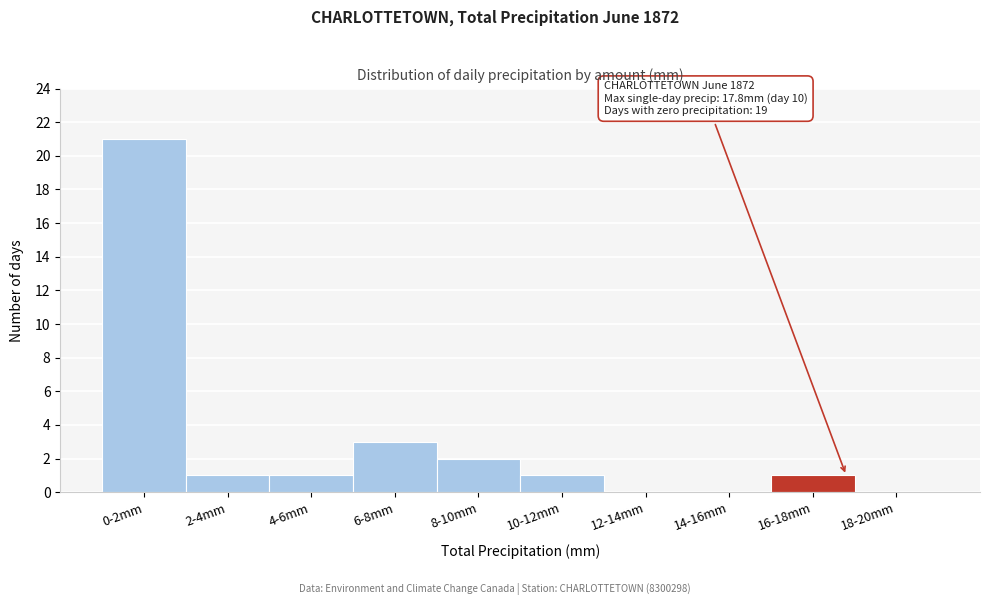

Reading right to left, transcribe all the data shown in this chart.

18-20mm=0	16-18mm=1	14-16mm=0	12-14mm=0	10-12mm=1	8-10mm=2	6-8mm=3	4-6mm=1	2-4mm=1	0-2mm=21